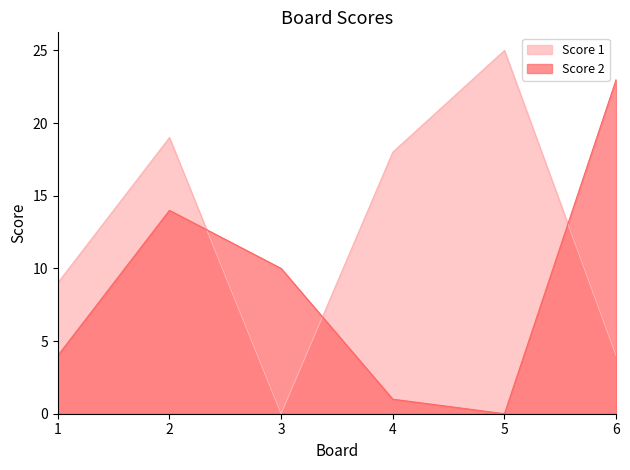

Between which two adjacent categories do Score 2 and Score 1 first intersect?

2 and 3